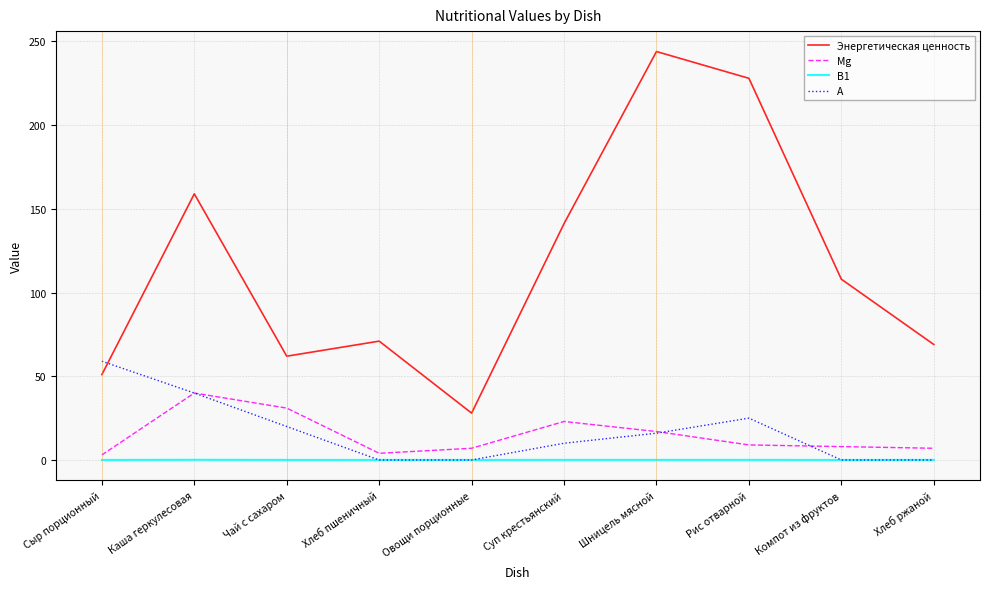

Which series has the largest range (max minus min)?

Энергетическая ценность